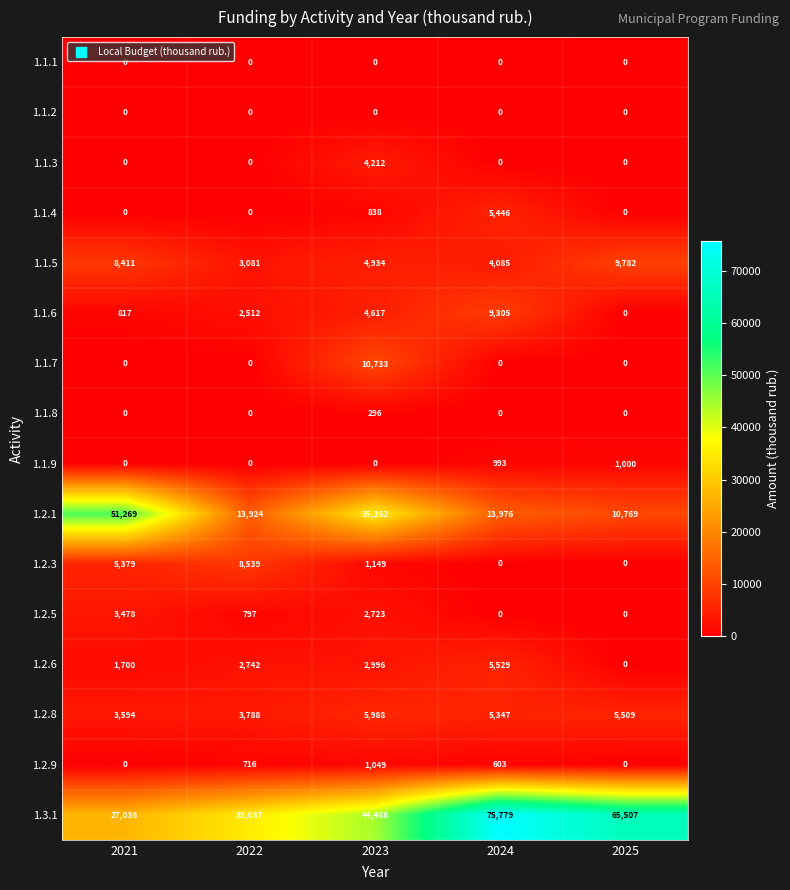

The 1.1.7 series shows 4069 at 2021. True or false?

False